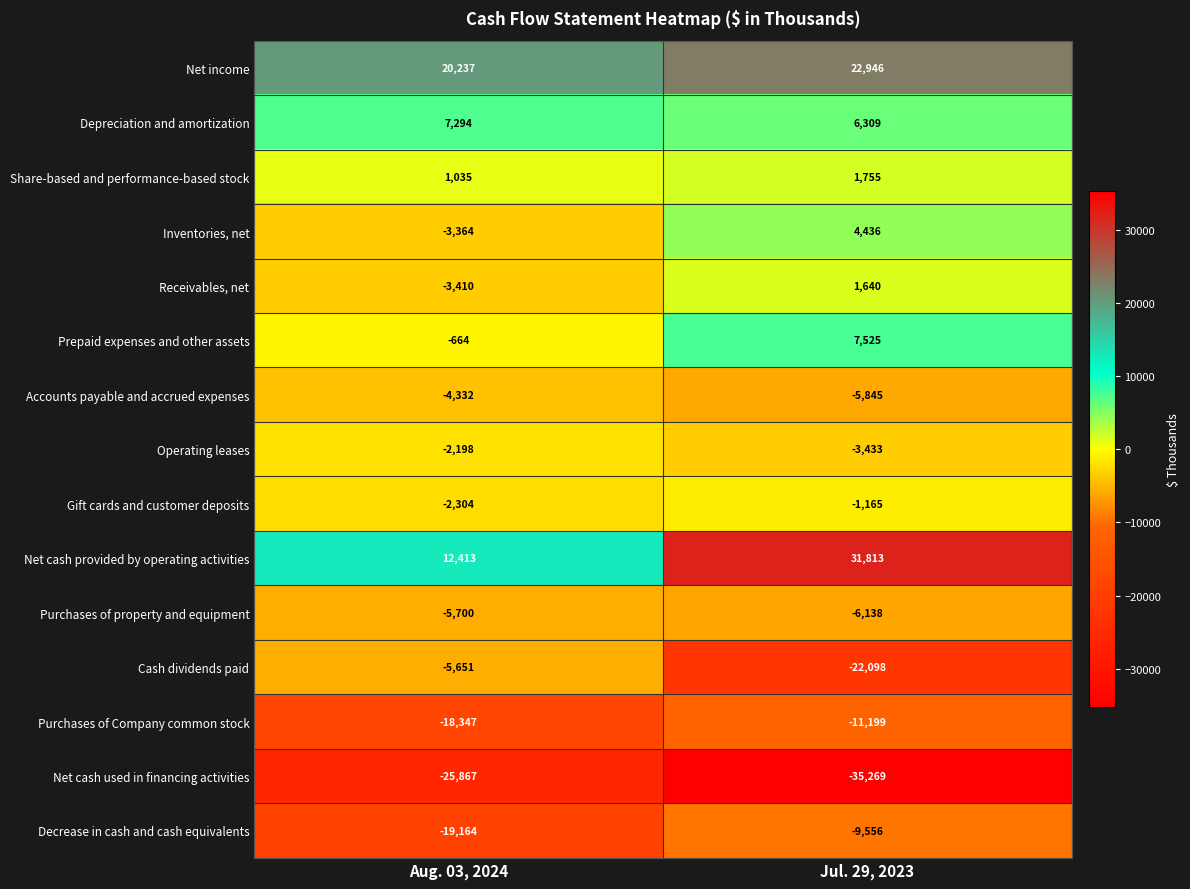

Count the number of data series in this chart.

15